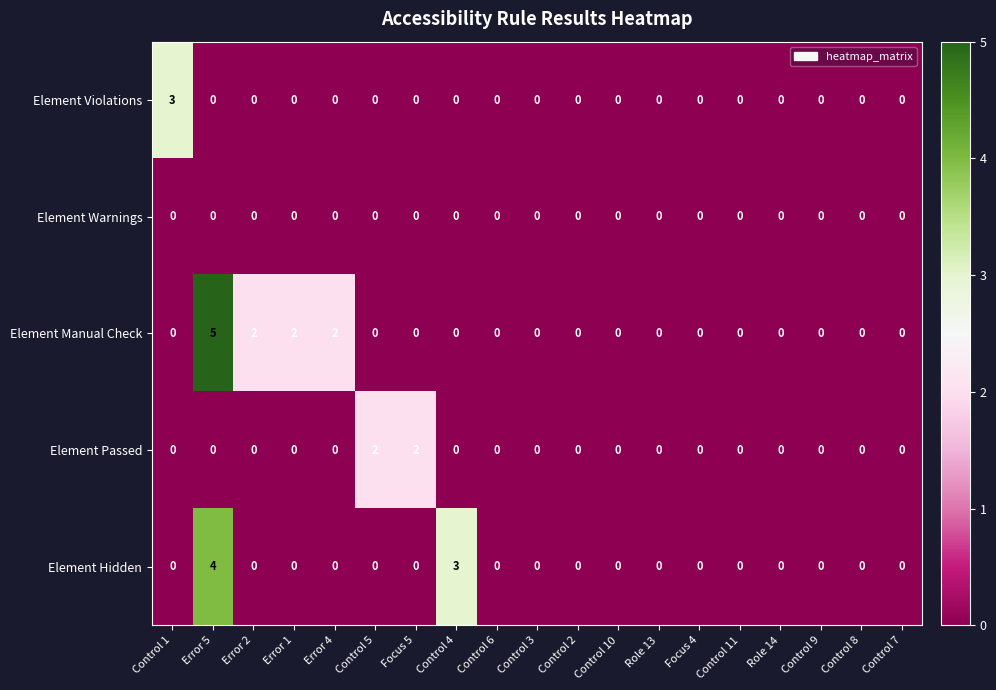

Rank the series by their maximum value, from lowest to highest.

Element Warnings, Element Passed, Element Violations, Element Hidden, Element Manual Check